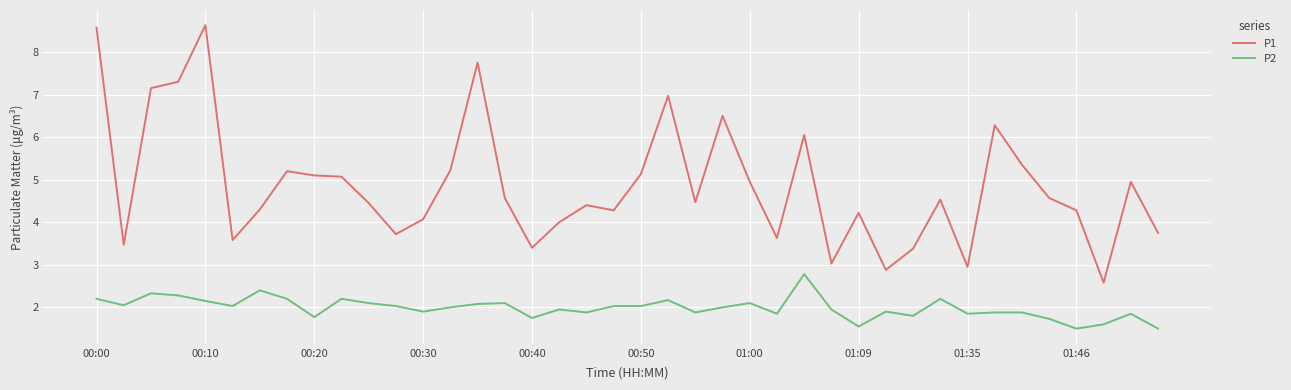

Which series has the widest spread of values?

P1